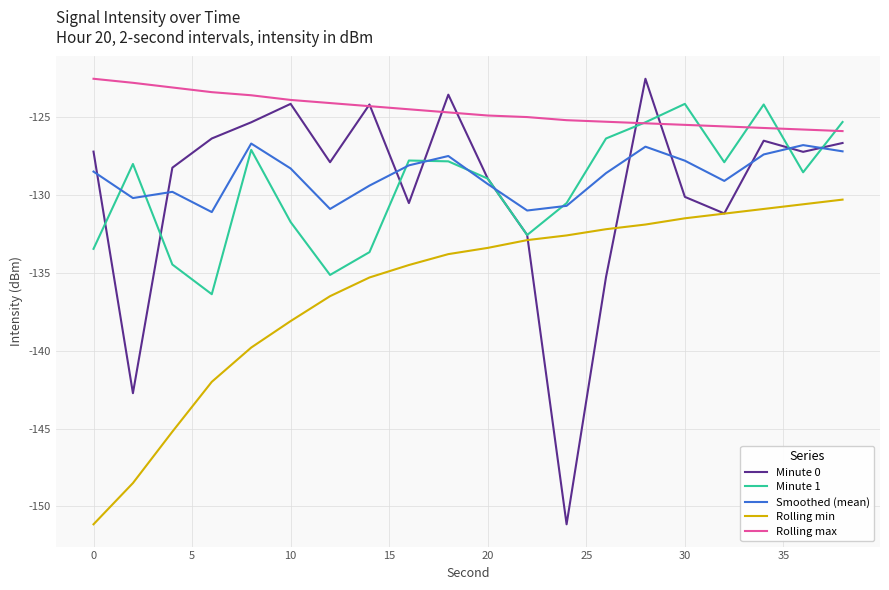

Count the number of data series in this chart.

5